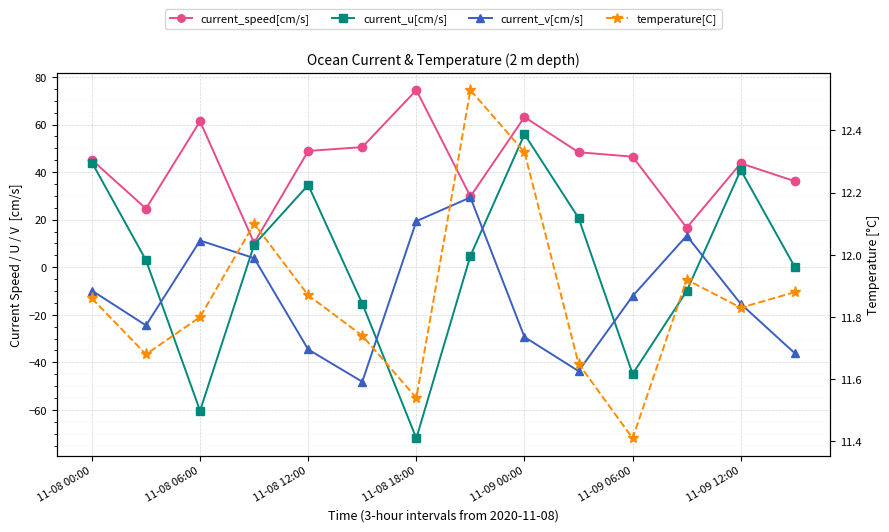

How many lines are shown in the chart?

4